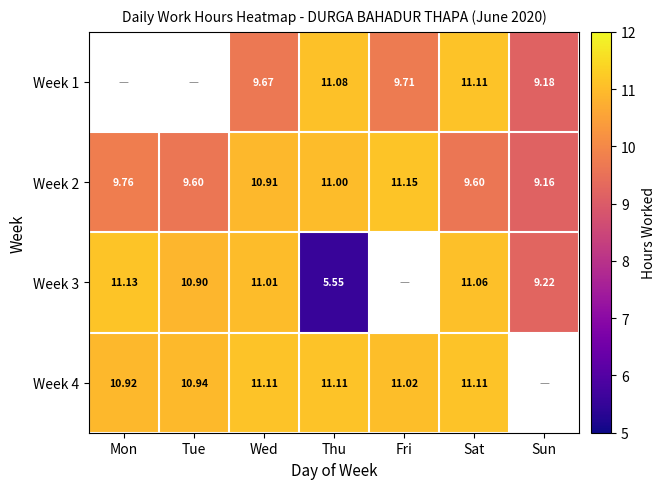

What is the maximum value shown in the chart?

11.2